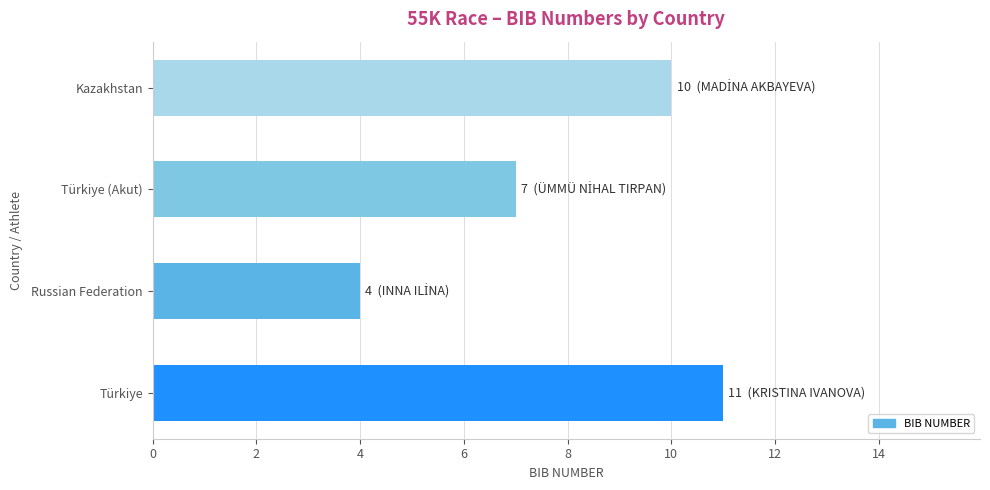

Reading bottom to top, what are all the values shown in this chart?

Türkiye=11	Russian Federation=4	Türkiye (Akut)=7	Kazakhstan=10